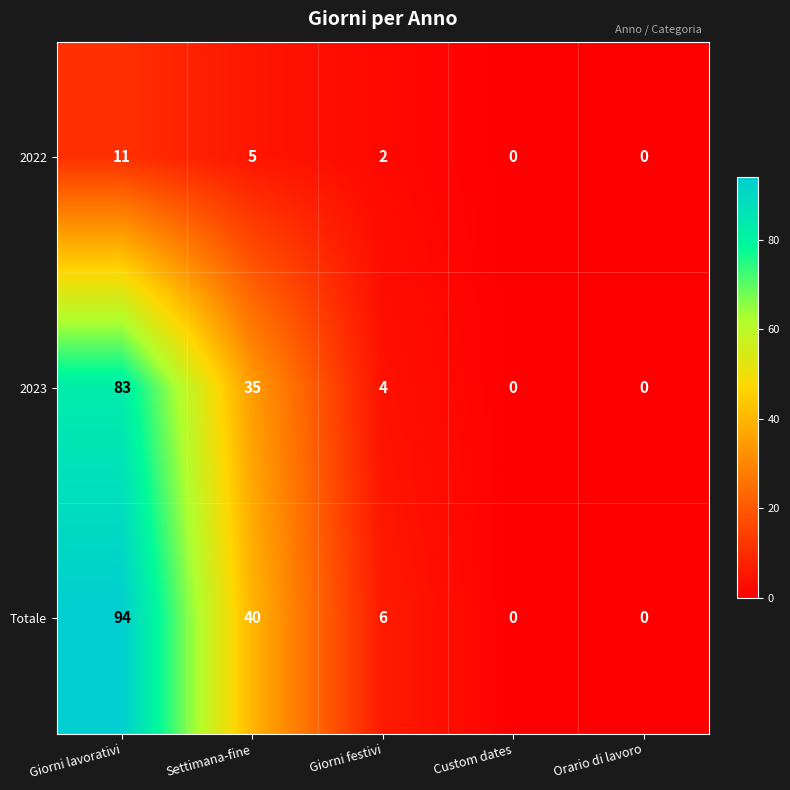

Reading left to right, what are all the values shown in this chart?

2022: 11	5	2	0	0
2023: 83	35	4	0	0
Totale: 94	40	6	0	0